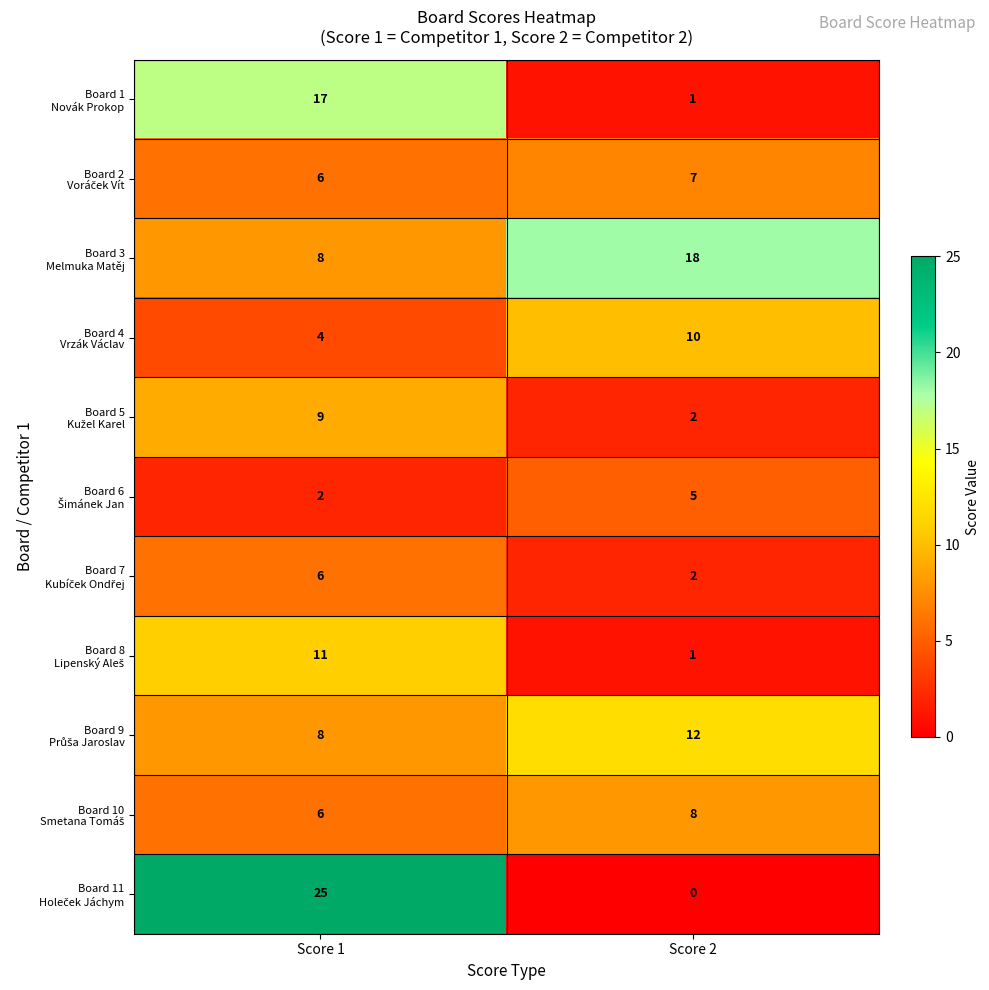

What is the maximum value shown in the chart?

25